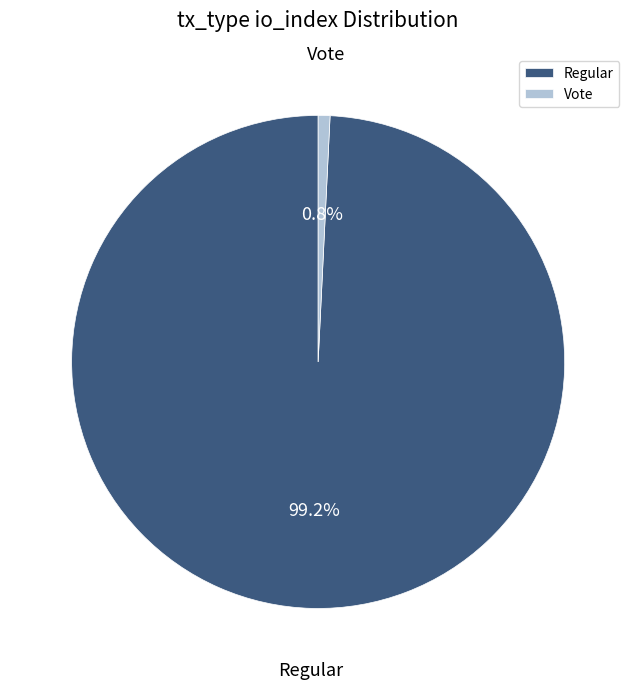

Combined, do Vote and Regular account for over 50%?

Yes